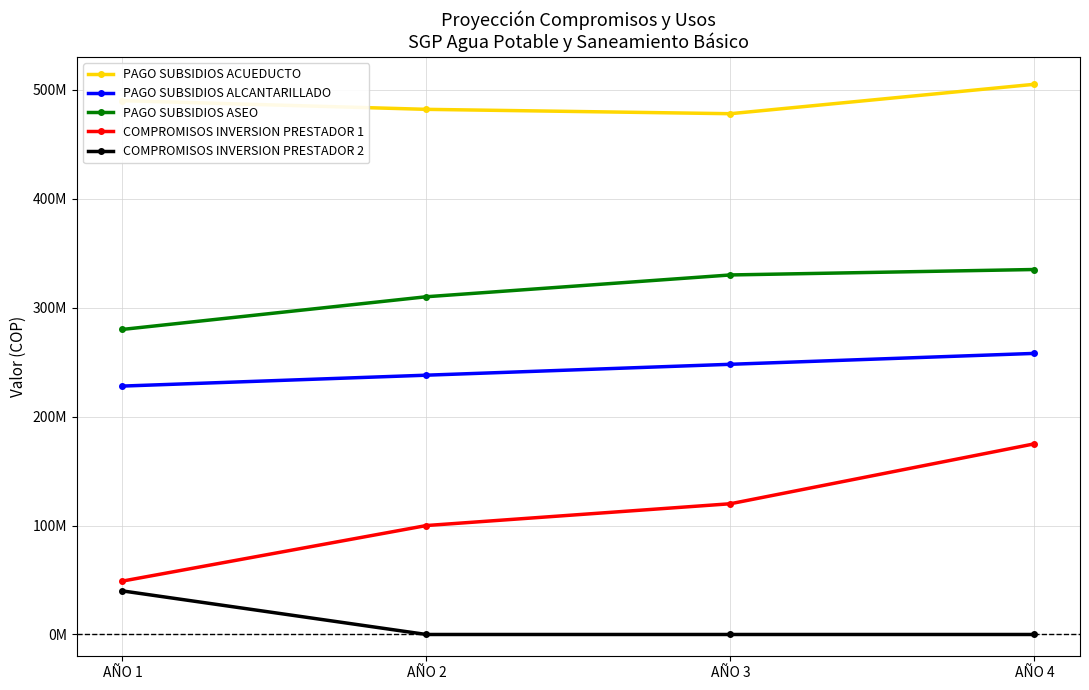

The PAGO SUBSIDIOS ALCANTARILLADO series shows 248000000 at AÑO 3. True or false?

True